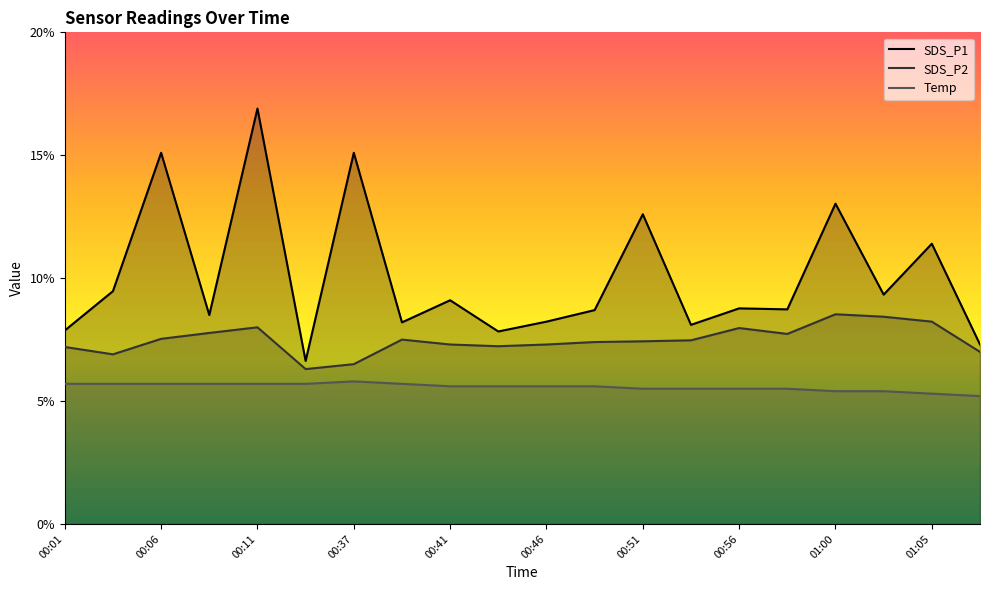

At which category is the sum across all series the highest?

00:11